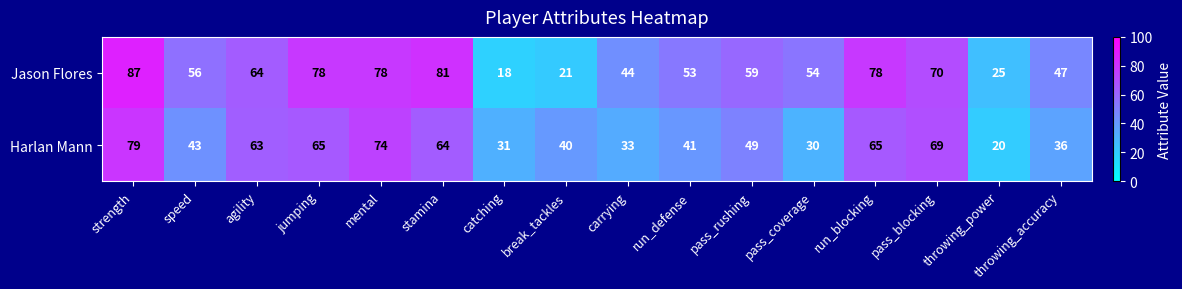

Which series has the largest range (max minus min)?

Jason Flores